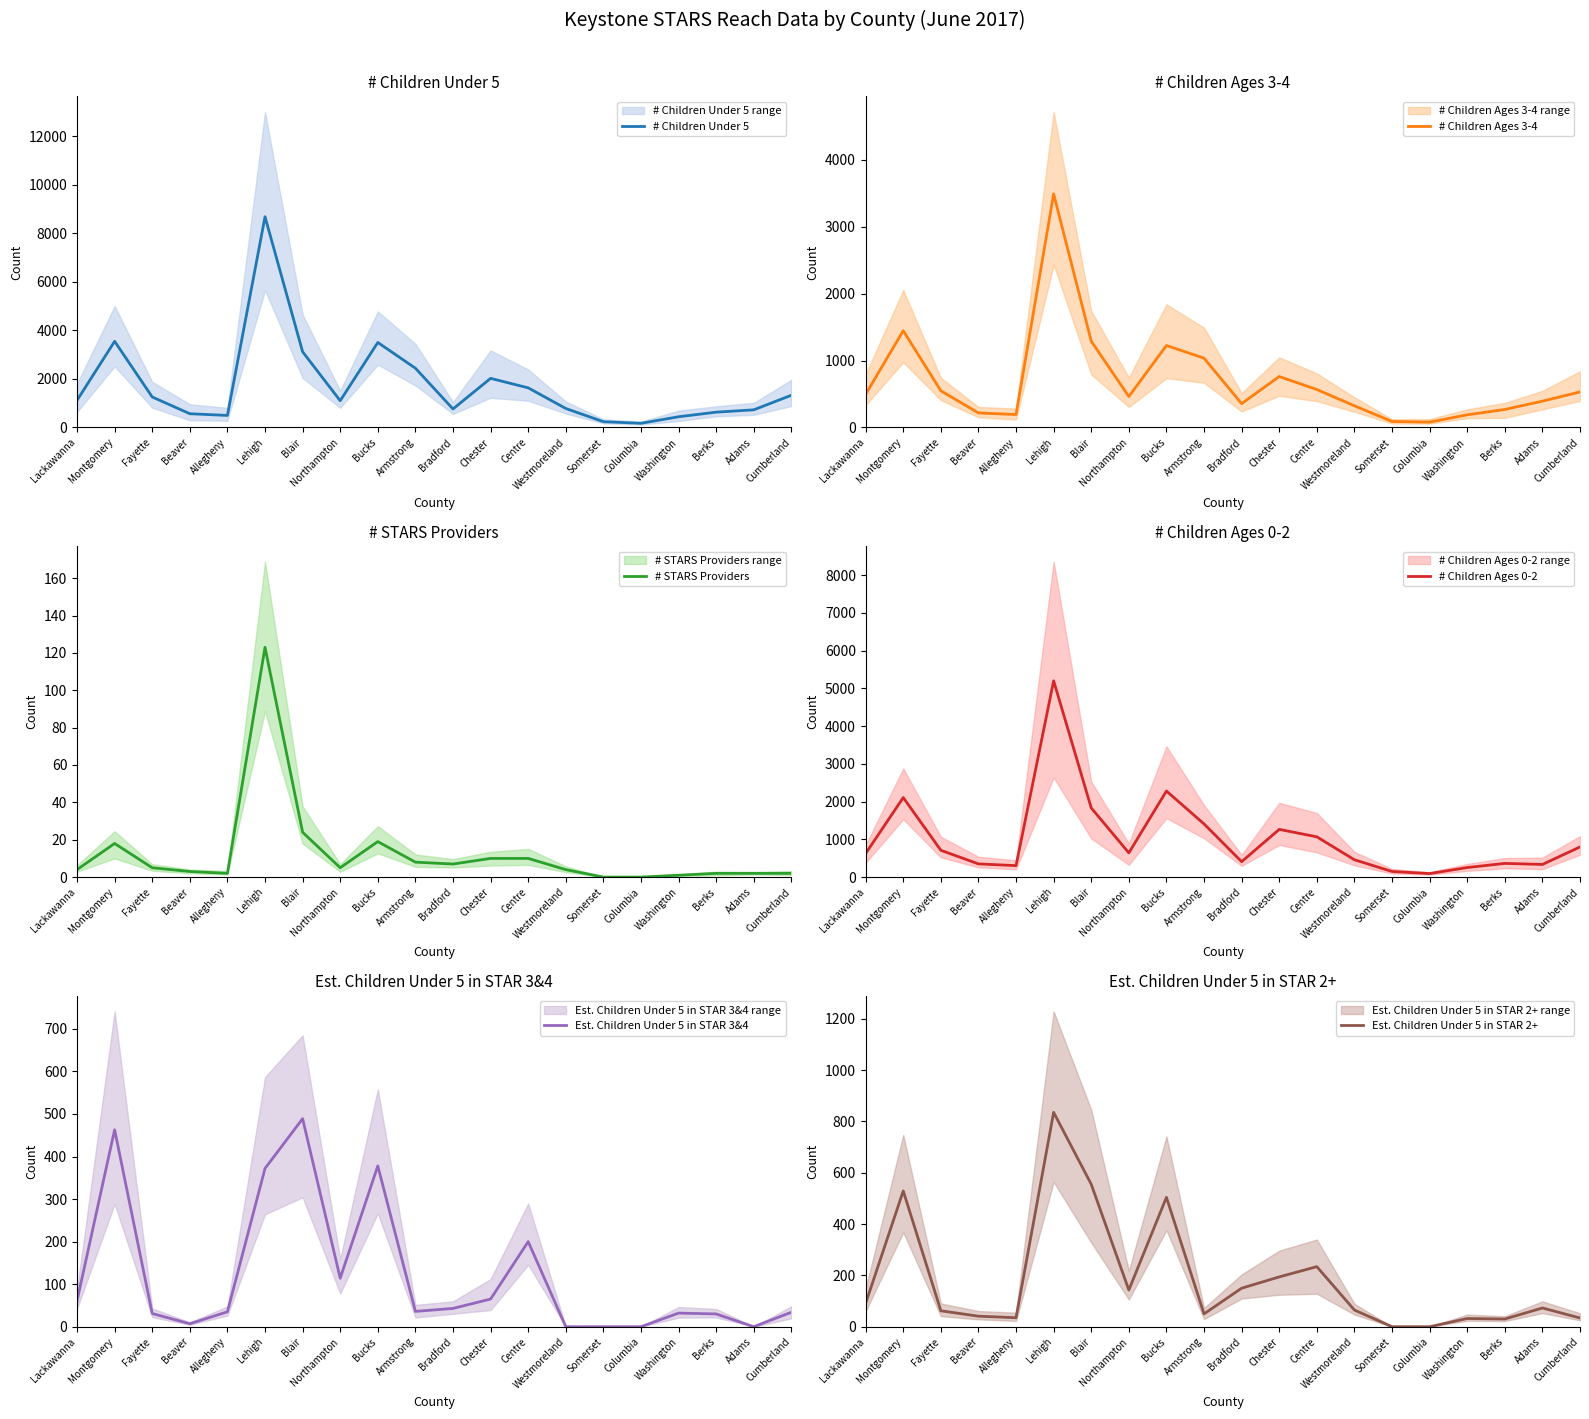

Reading right to left, list all the values displayed in this chart.

# Children Under 5: 1329	728	632	442	173	239	783	1634	2025	764	2444	3504	1104	3121	8687	497	567	1258	3551	1120
# Children Ages 3-4: 531	393	269	189	80	90	324	567	761	356	1035	1224	462	1289	3488	193	217	548	1445	495
# STARS Providers: 2	2	2	1	0	0	4	10	10	7	8	19	5	24	123	2	3	5	18	4
# Children Ages 0-2: 798	335	363	253	93	149	459	1067	1264	408	1409	2280	642	1832	5199	304	350	710	2106	625
Est. Children Under 5 in STAR 3&4: 34	0	30	32	0	0	0	200	65	43	36	378	114	489	372	35	7	31	463	61
Est. Children Under 5 in STAR 2+: 34	73	30	32	0	0	65	234	194	150	50	504	143	555	835	35	41	62	529	91